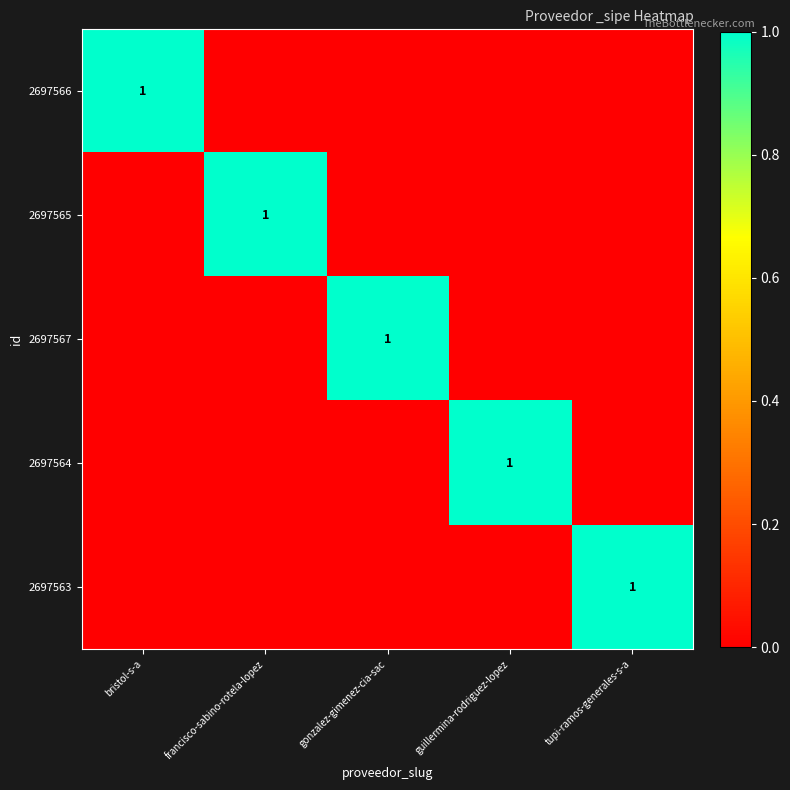

The value of 2697567 at francisco-sabino-rotela-lopez is -1. True or false?

False